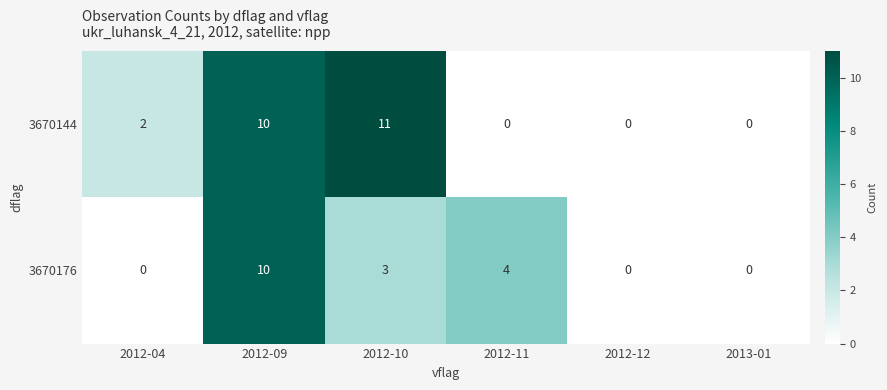

What is the difference between the maximum and minimum values in the 3670176 series?

10